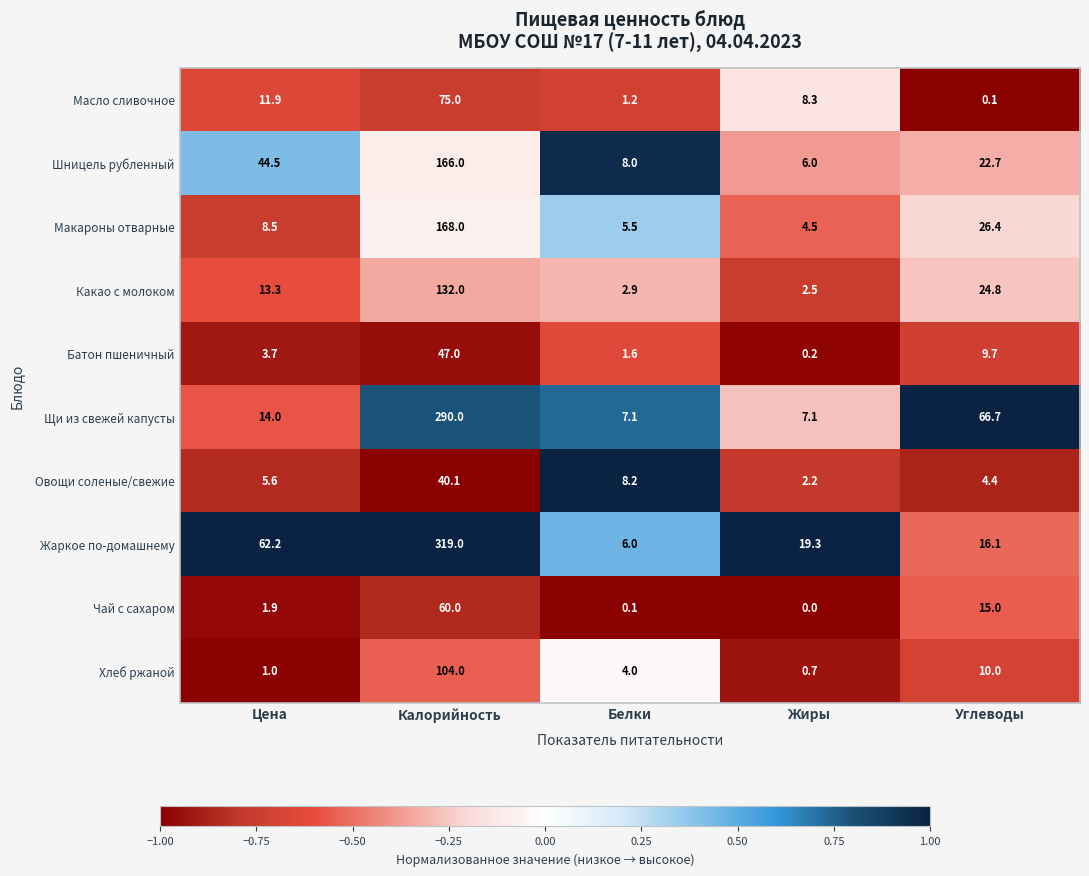

What is the minimum value shown in the chart?

0.0